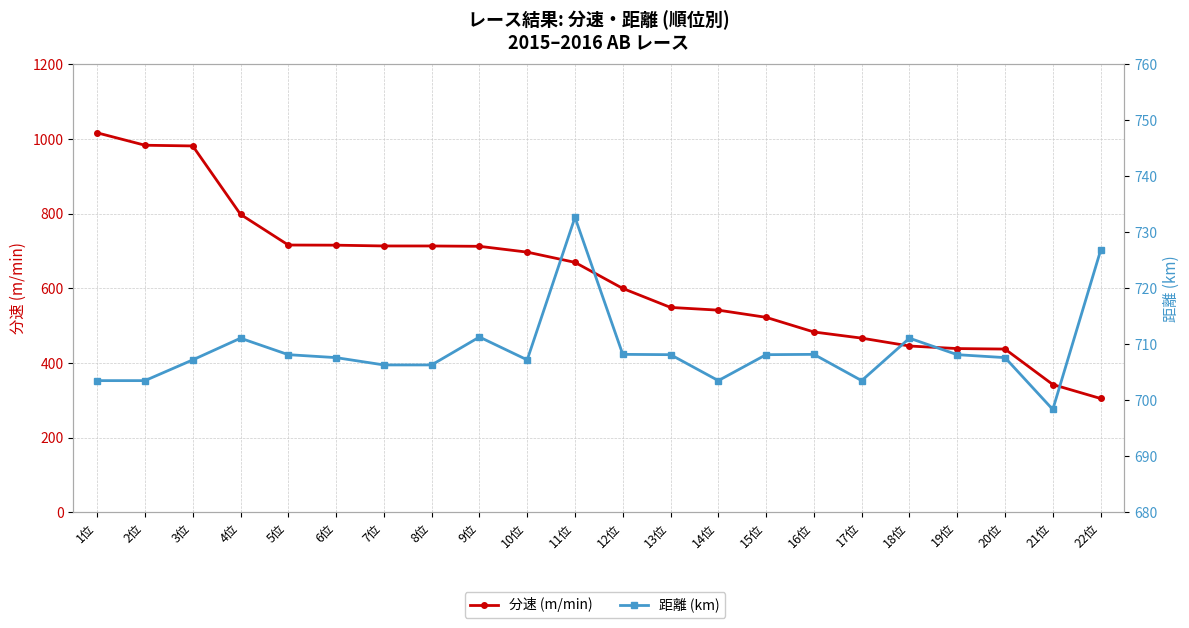

How many values in the 距離 (km) series exceed 708?

11